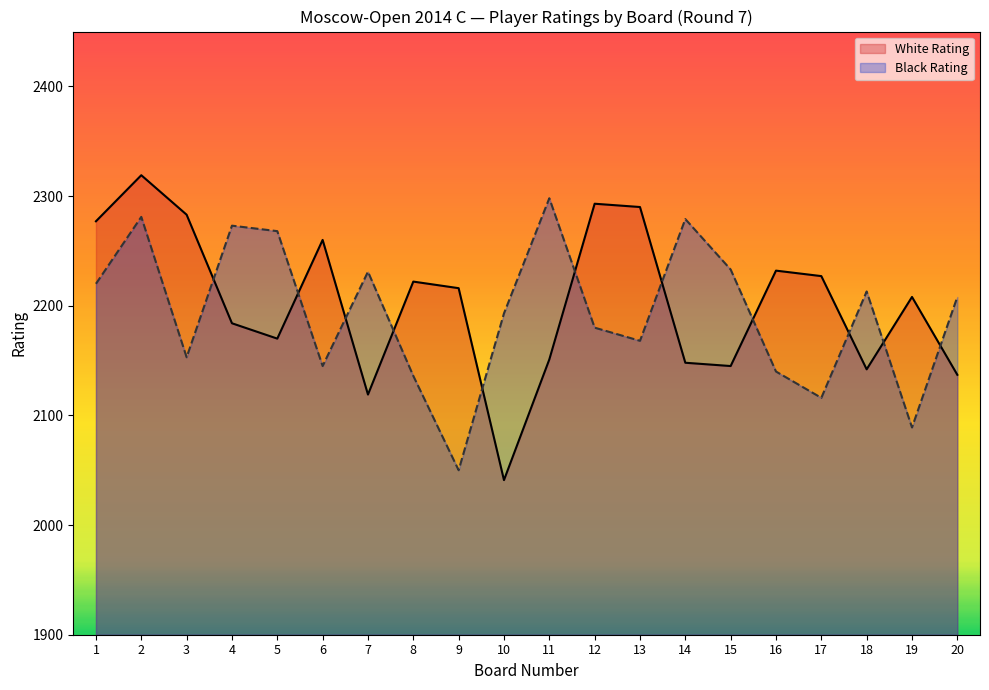

List the series in order of their overall mean, highest first.

White Rating, Black Rating